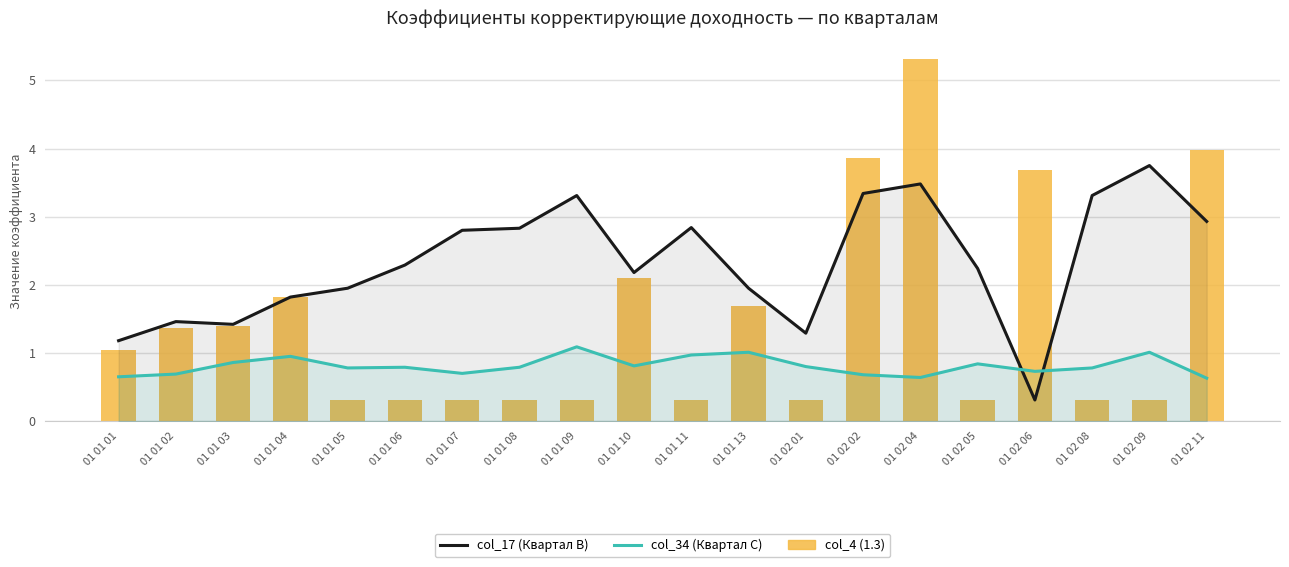

Which series has the widest spread of values?

col_4 (1.3)